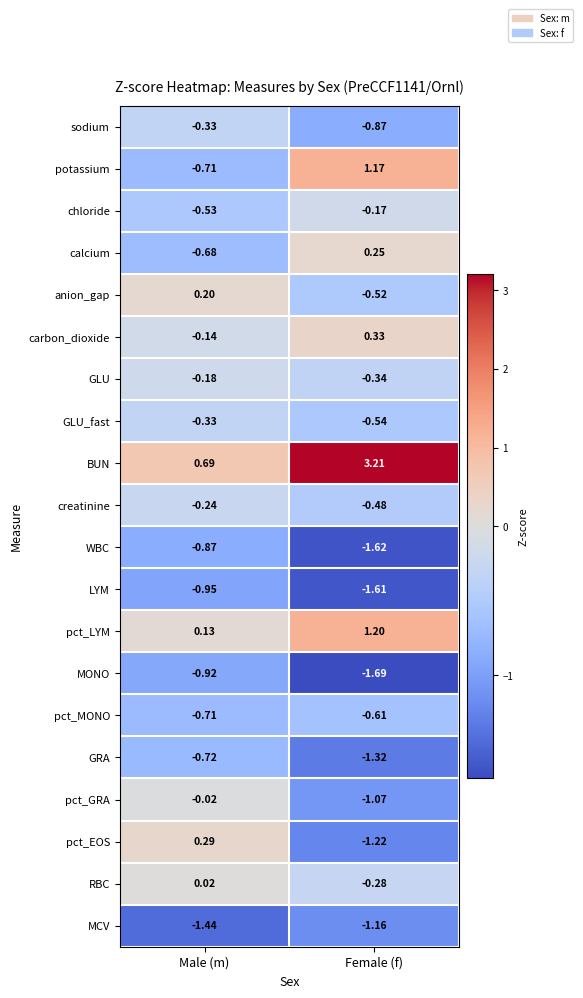

At which label does carbon_dioxide reach its peak?

Female (f)